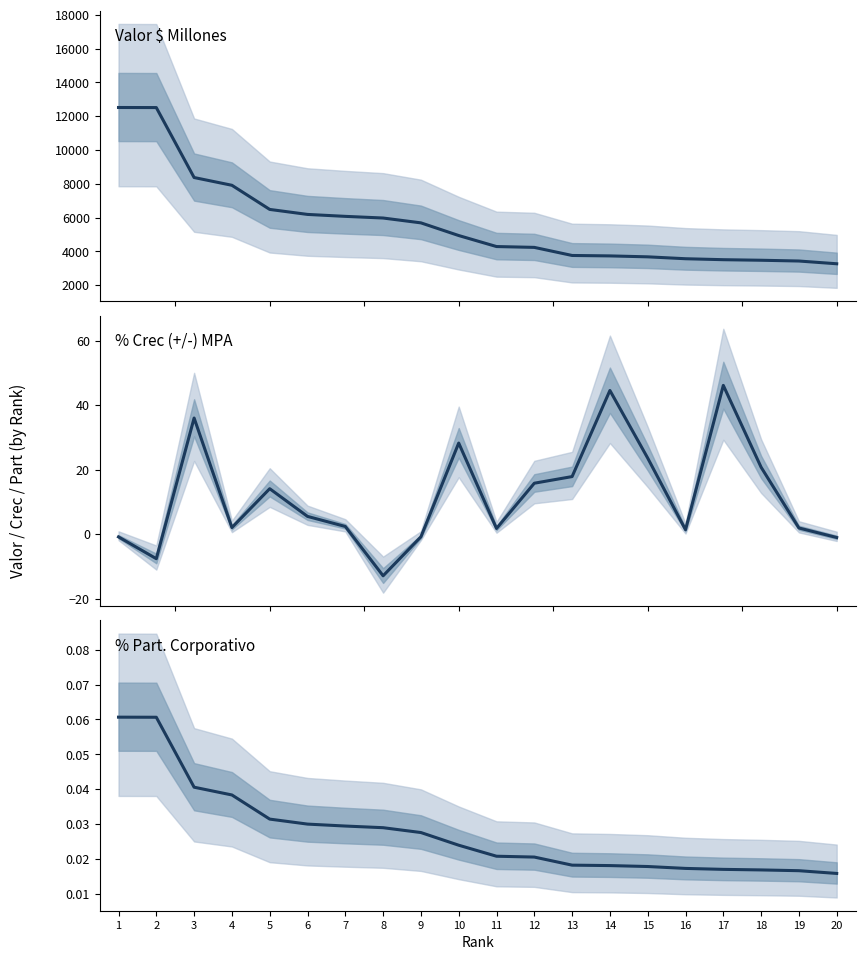

What are all the series names shown in the legend?

Valor $ Millones, % Crec (+/-) MPA, % Part. Corporativo